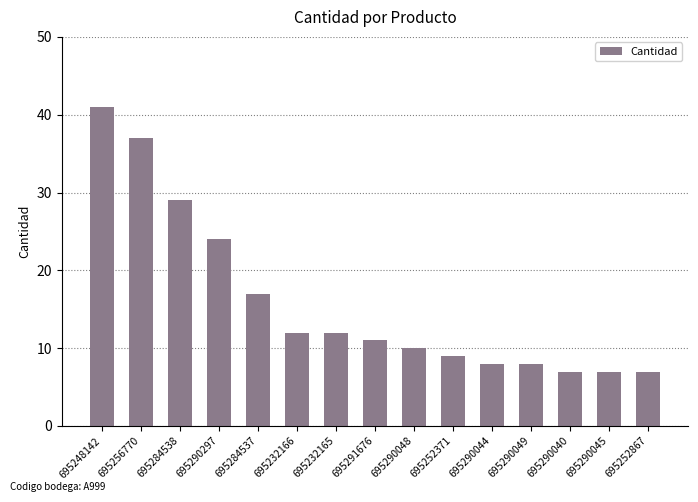

What is the average value?

16